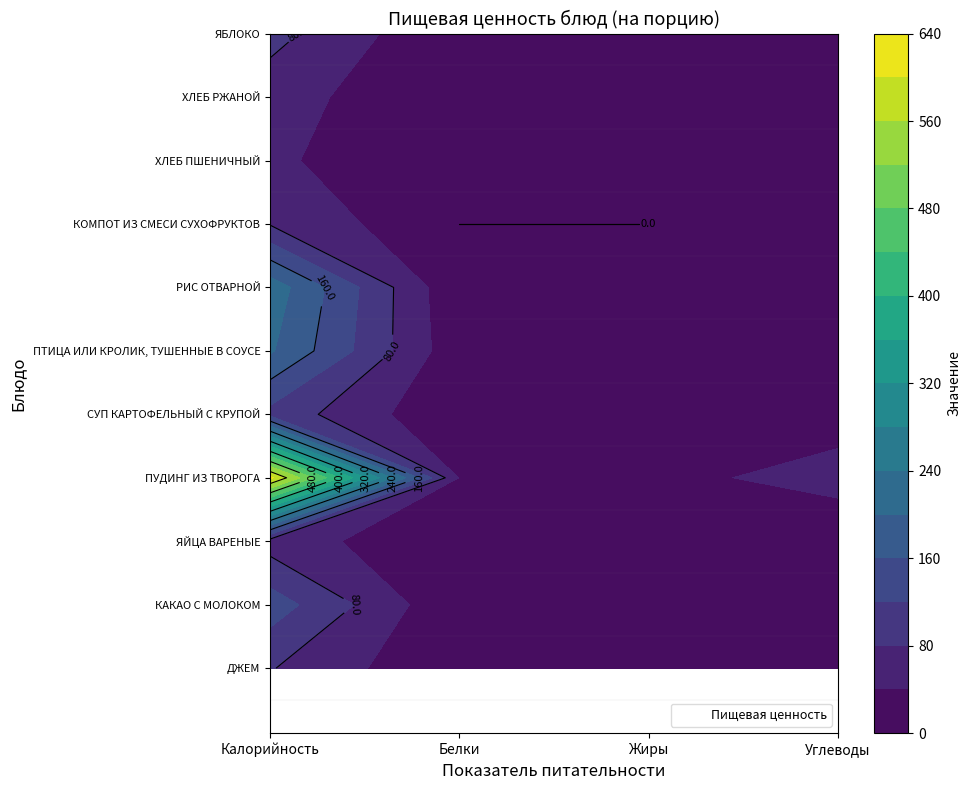

Between Калорийность and Жиры, which series saw the biggest shift?

ПУДИНГ ИЗ ТВОРОГА